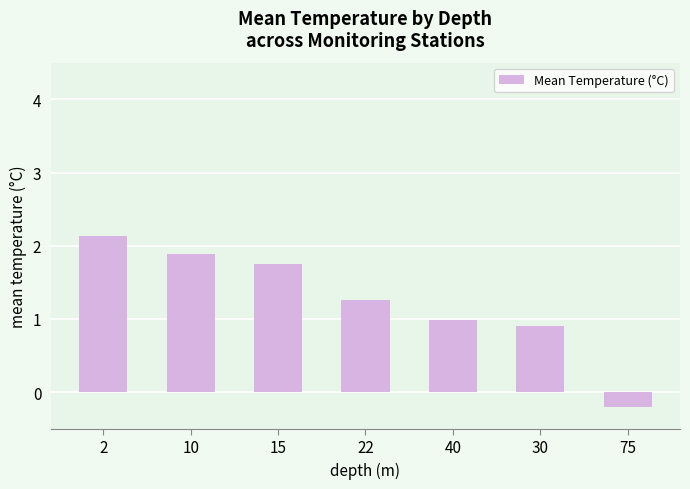

The value at 15 is 0.8. True or false?

False